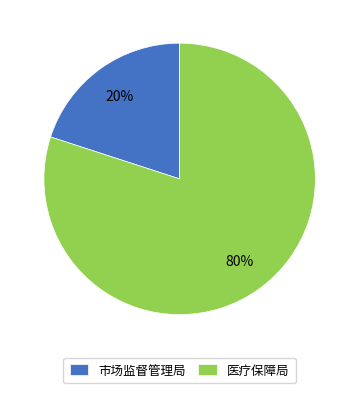

Between 市场监督管理局 and 医疗保障局, which is larger?

医疗保障局